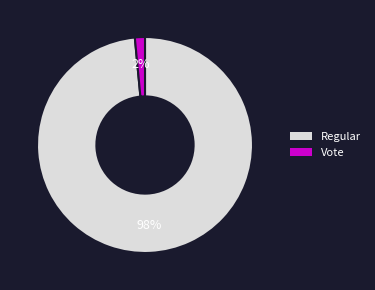

How many segments does this pie chart have?

2